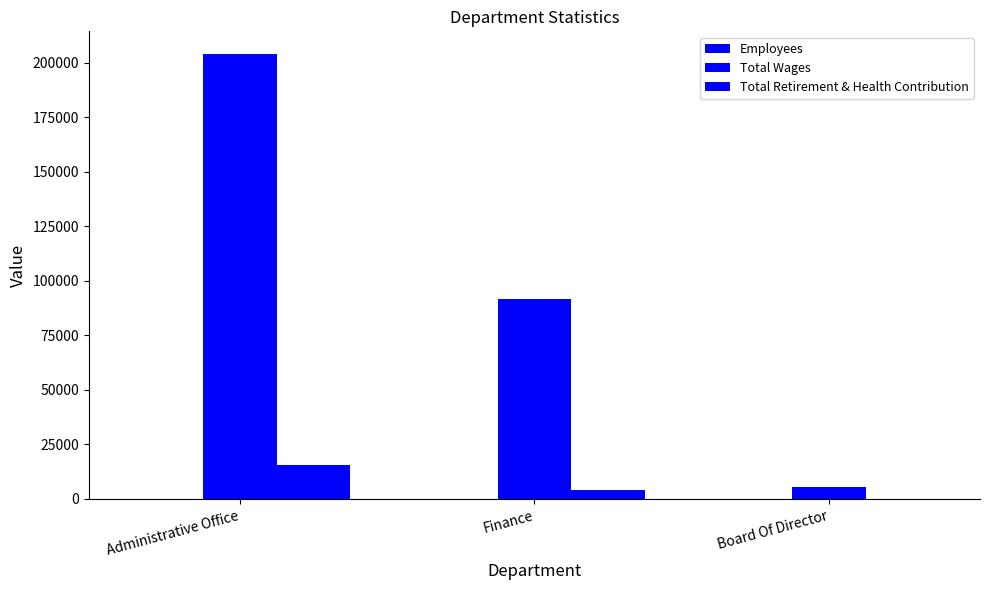

Are the bars horizontal?

No